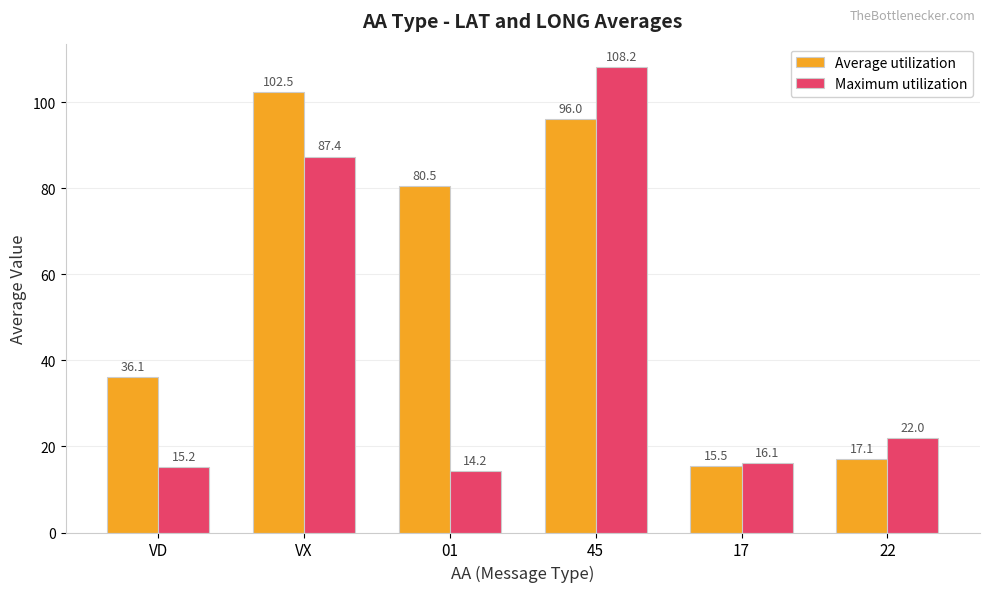

What is the value of the Maximum utilization bar at the 1st from the left?

15.2